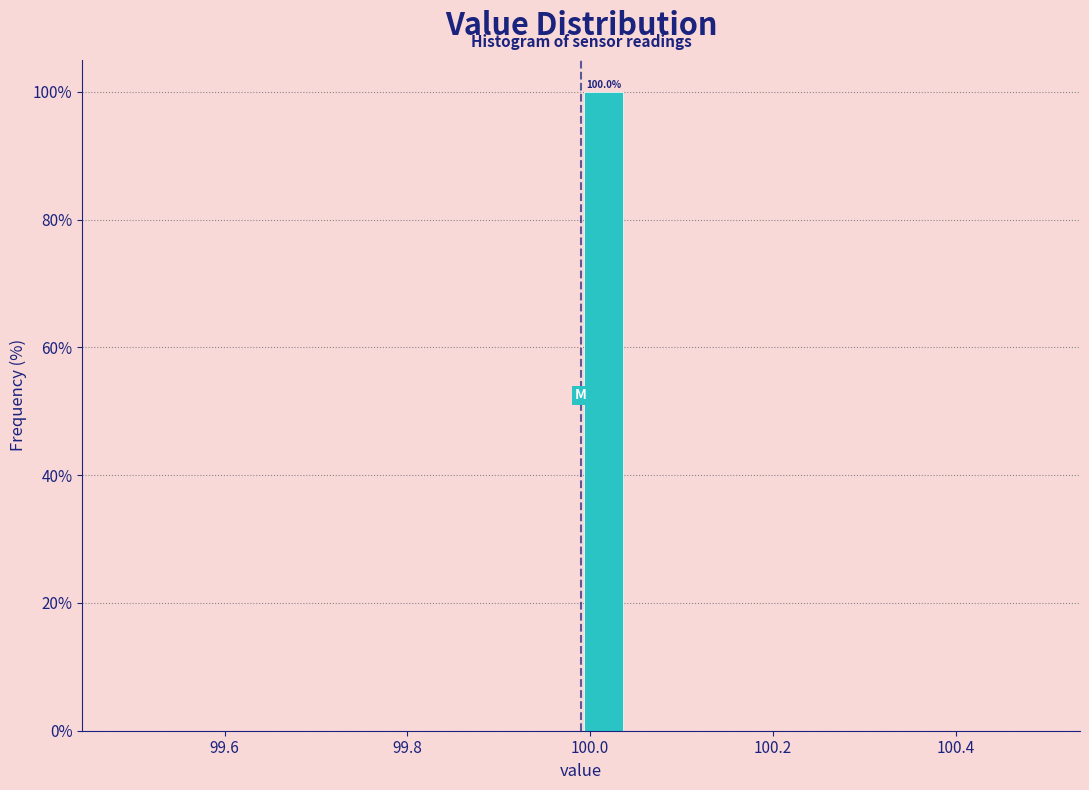

Around what value on the x-axis is the tallest bar? Give the approximate position of its centre, as read against the axis.

100.02